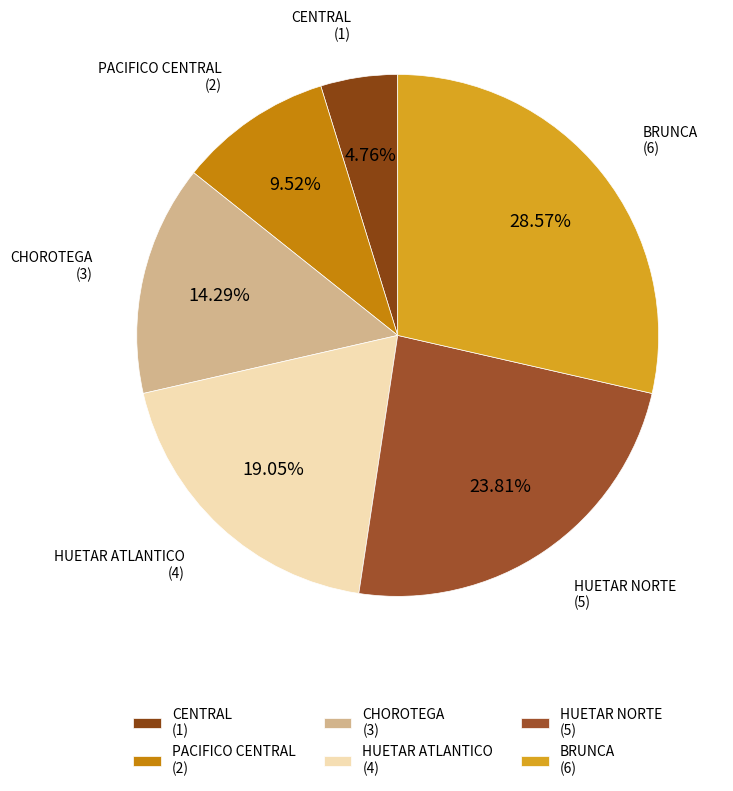

The CENTRAL slice represents 5% of the pie. True or false?

True